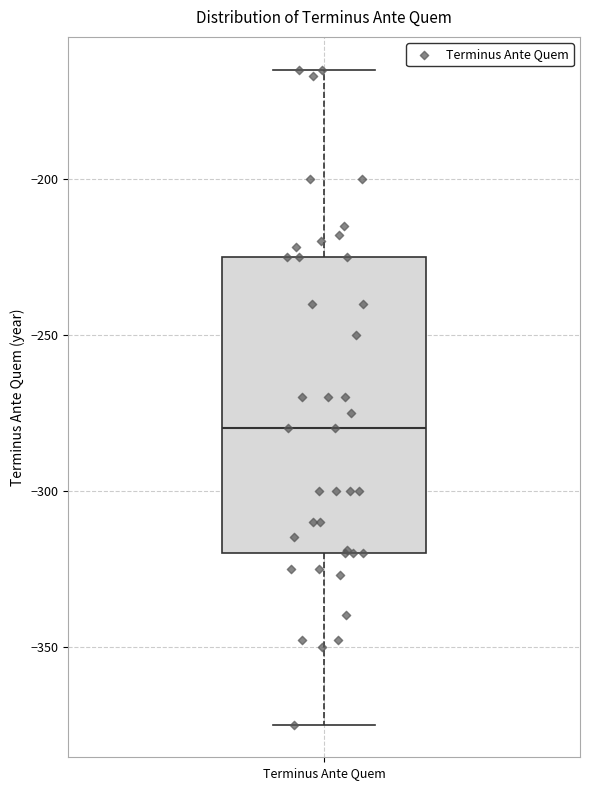

Read this box plot against the y-axis: the position of the median line, the range covered by the box, and the ends of both whiskers. The values are not printed on the chart, so give them approximately, as read against the axis.

median -280, box -320 to -225, whiskers -375 to -165